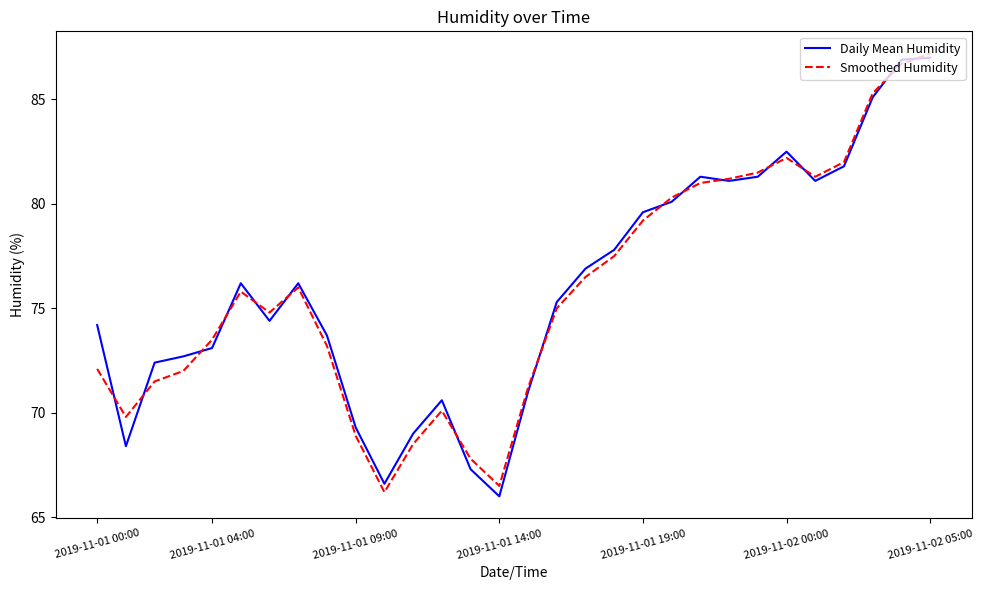

What is the greatest value displayed?

87.2